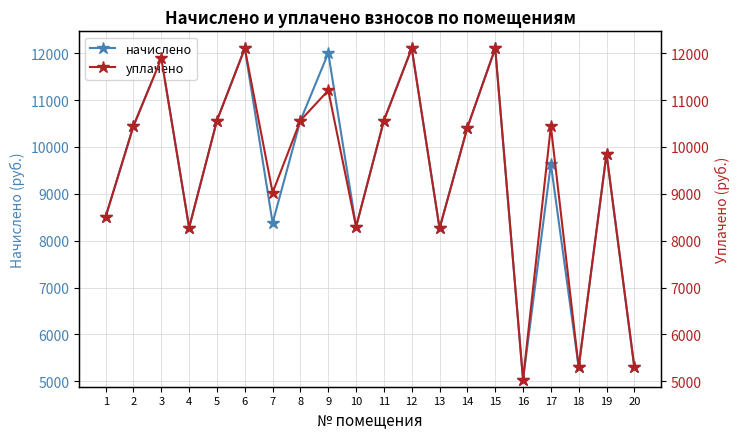

At which category is the sum across all series the highest?

15